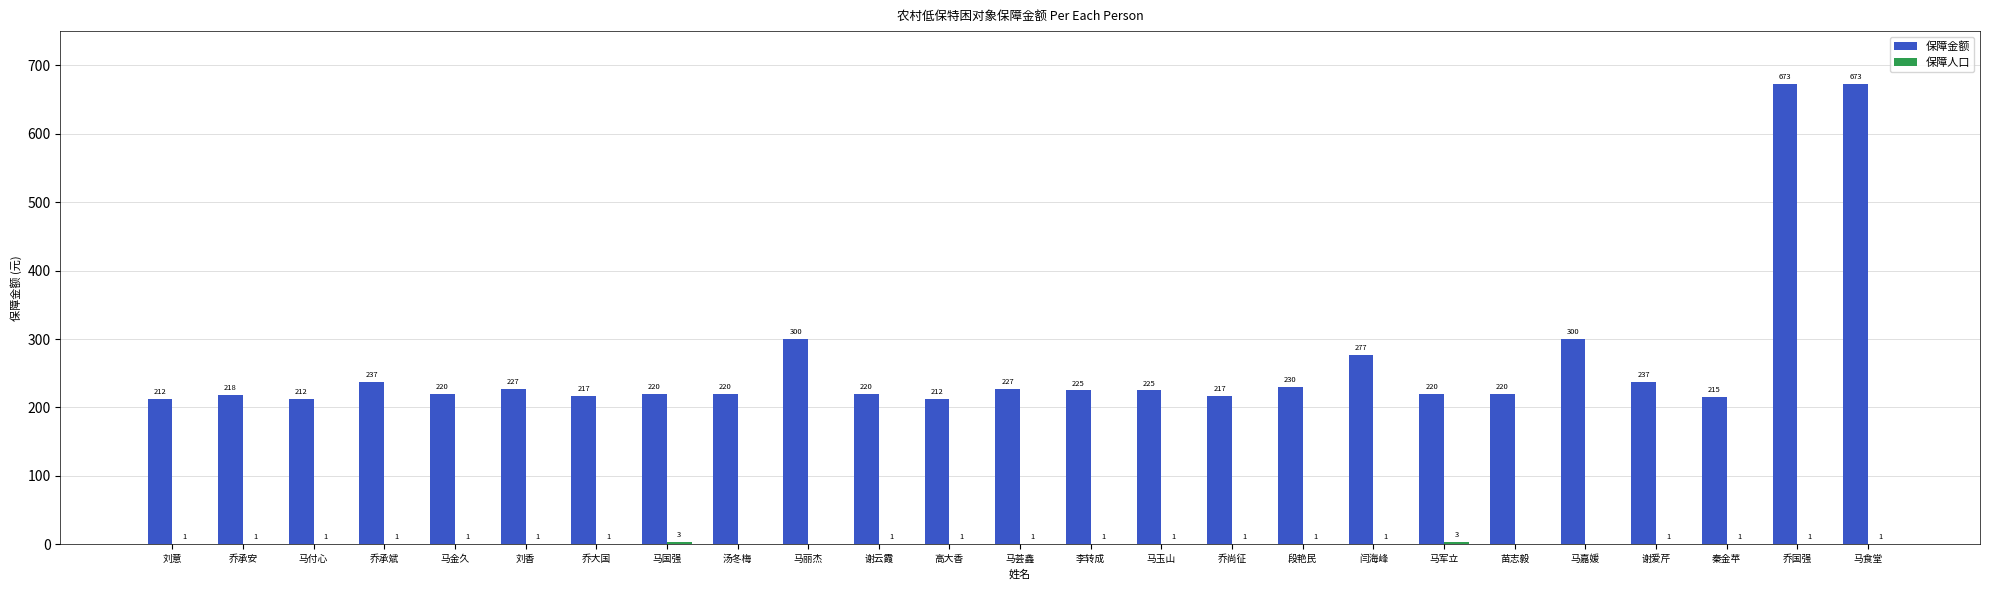

What is the sum of the 保障金额 values at 马丽杰 and 马军立?

520